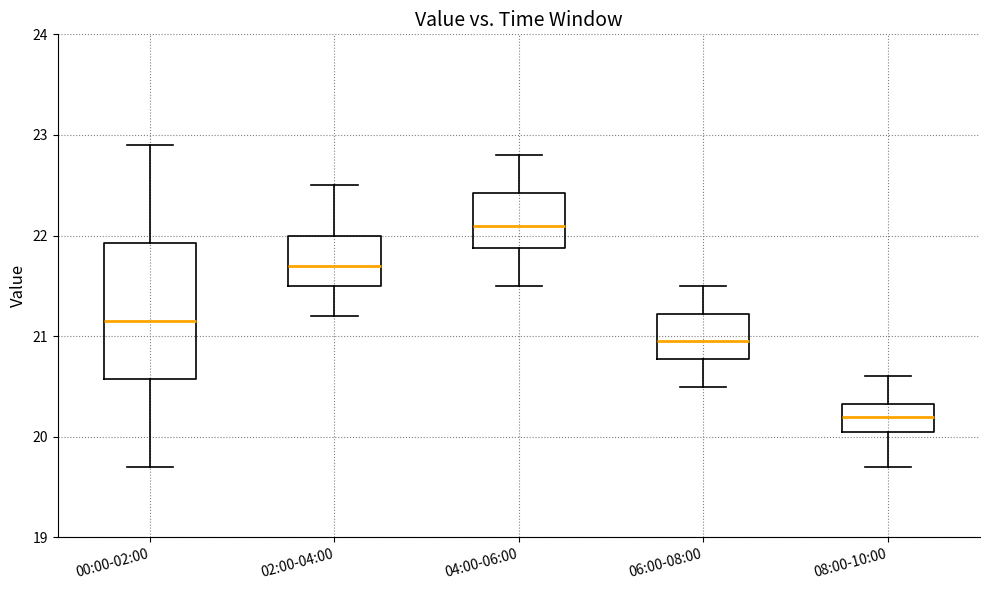

Reading left to right, transcribe this box plot: for each box, give where its median line is, the range the box spans, and where its two whiskers end, as read against the y-axis. The values are not printed on the chart, so give them approximately, as read against the axis.

00:00-02:00: median 21.2, box 20.6 to 21.9, whiskers 19.7 to 22.9
02:00-04:00: median 21.7, box 21.5 to 22.0, whiskers 21.2 to 22.5
04:00-06:00: median 22.1, box 21.9 to 22.4, whiskers 21.5 to 22.8
06:00-08:00: median 21.0, box 20.8 to 21.2, whiskers 20.5 to 21.5
08:00-10:00: median 20.2, box 20.1 to 20.3, whiskers 19.7 to 20.6